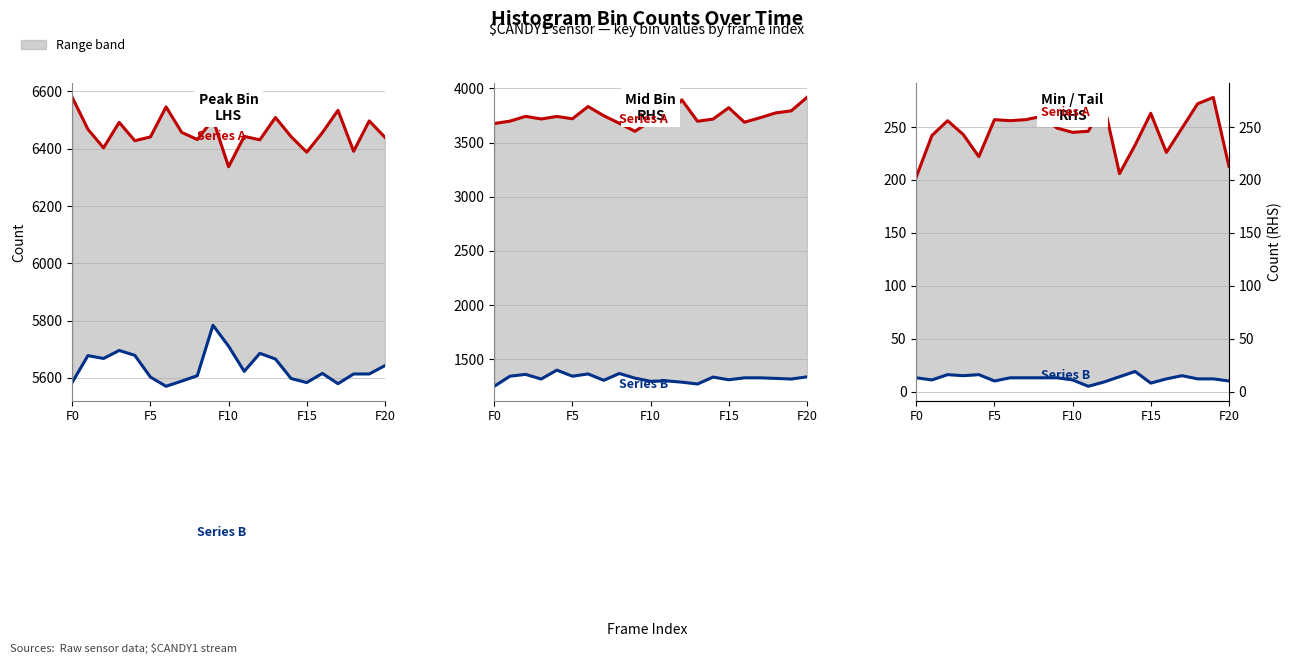

What is the difference between the highest and lowest values at F0?

190